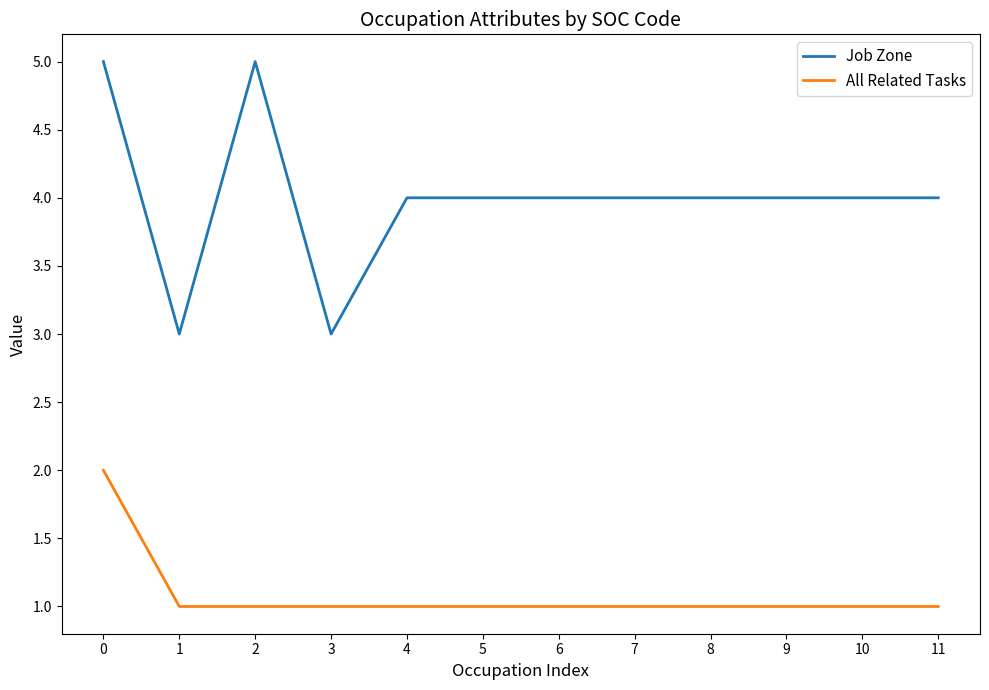

Is this an area chart (filled region under the line)?

No